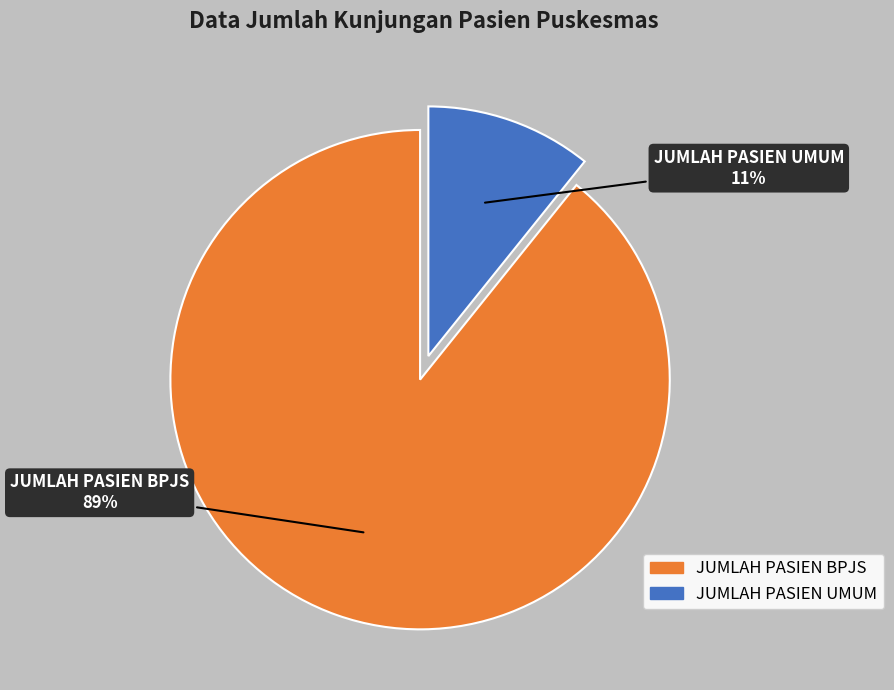

Do JUMLAH PASIEN BPJS and JUMLAH PASIEN UMUM together represent more than half of the pie?

Yes